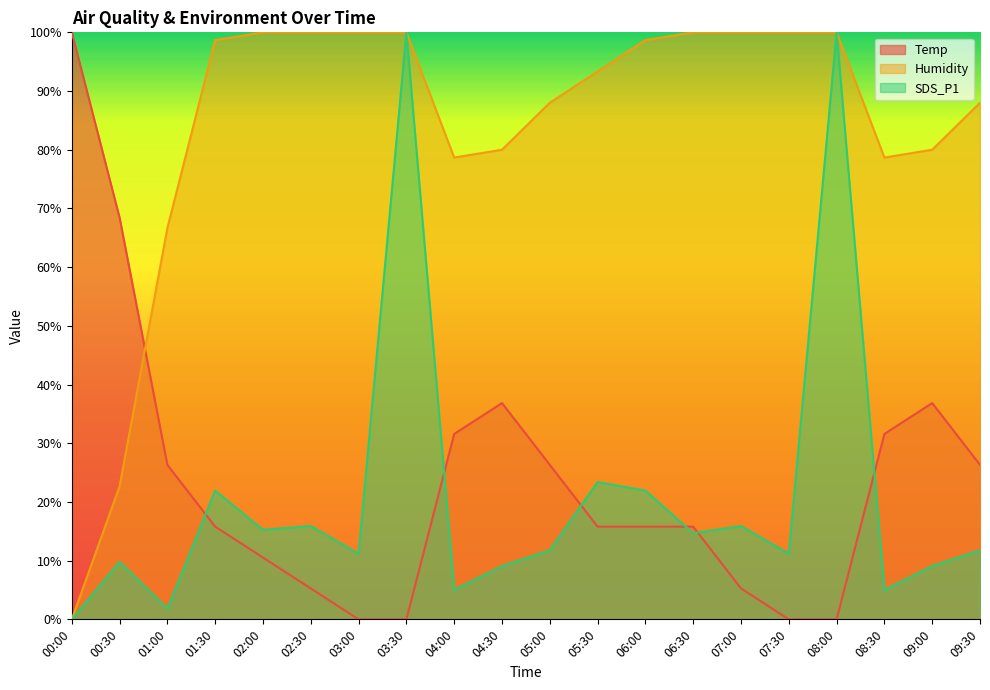

Between 08:00 and 09:30, which is larger?

09:30